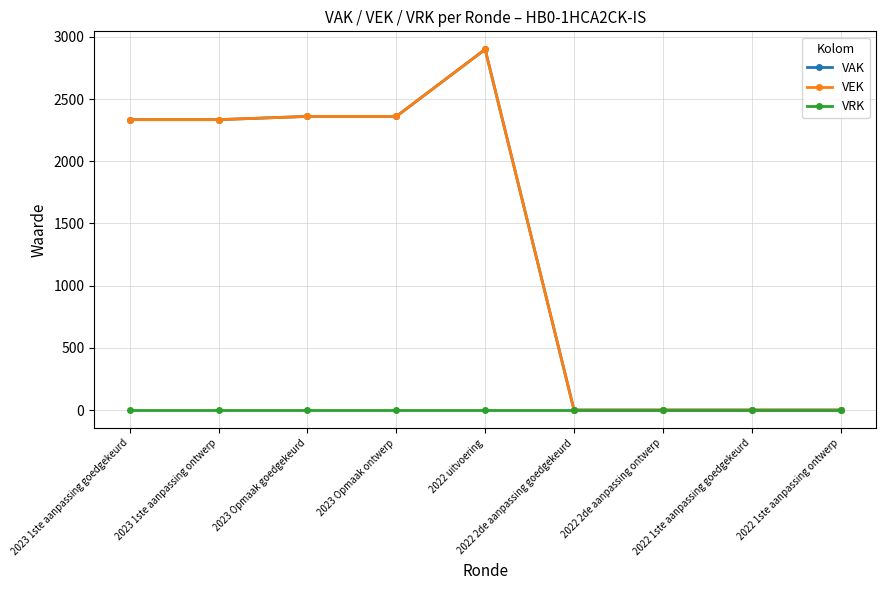

Where is the first local maximum for VAK?

2022 uitvoering